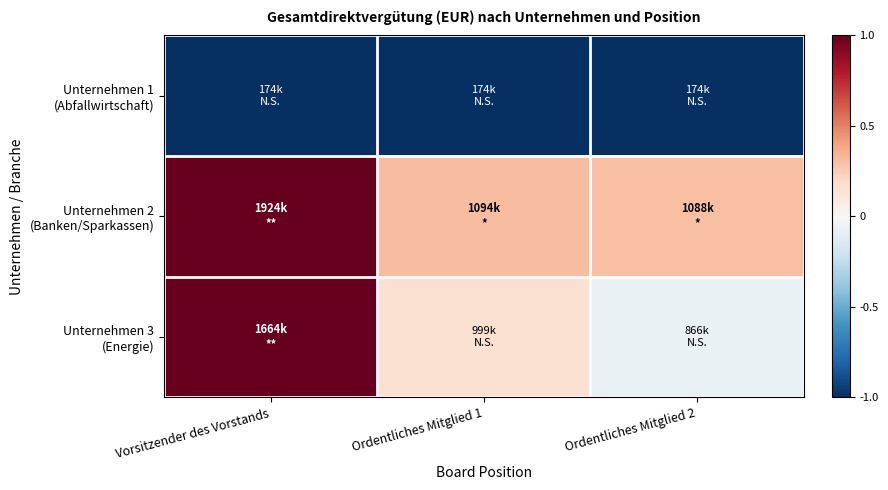

How many data points does each series have?

3